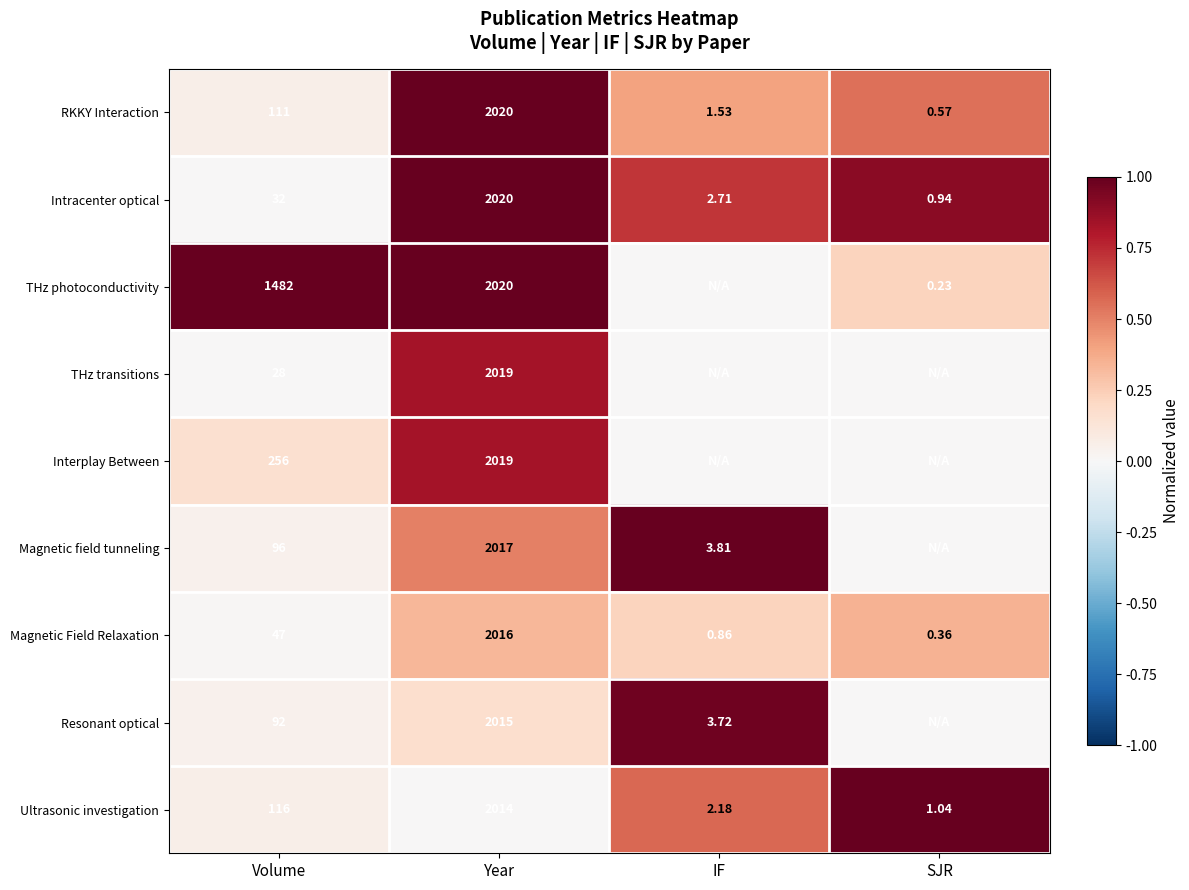

Which series changed the most between Volume and Year?

THz transitions